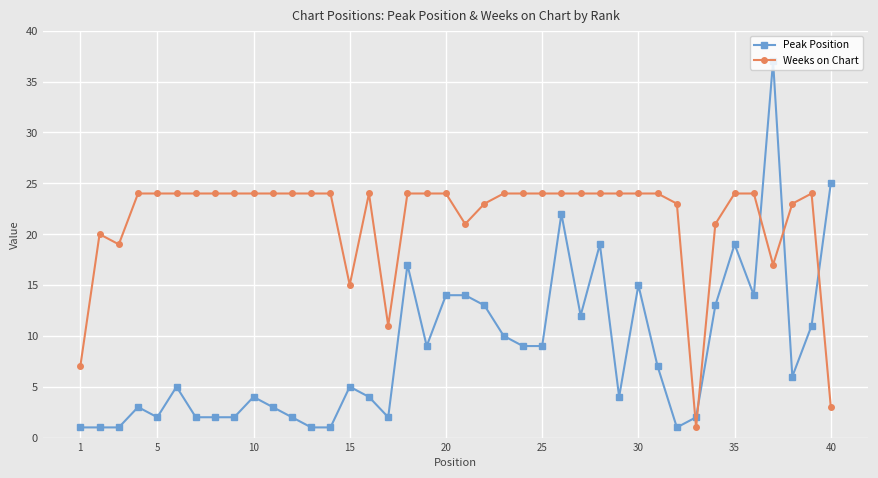

How many times do Peak Position and Weeks on Chart cross each other?

5